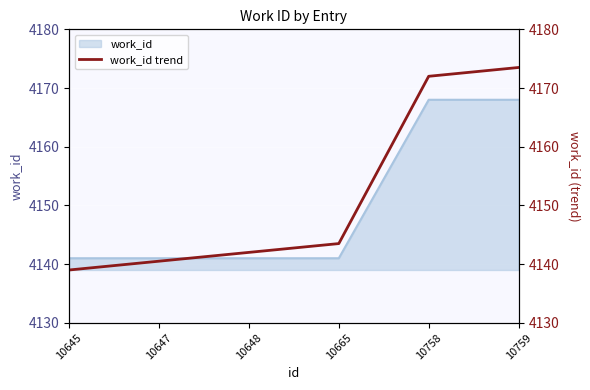

What is the difference between the values at 10647 and 10665?

3.0